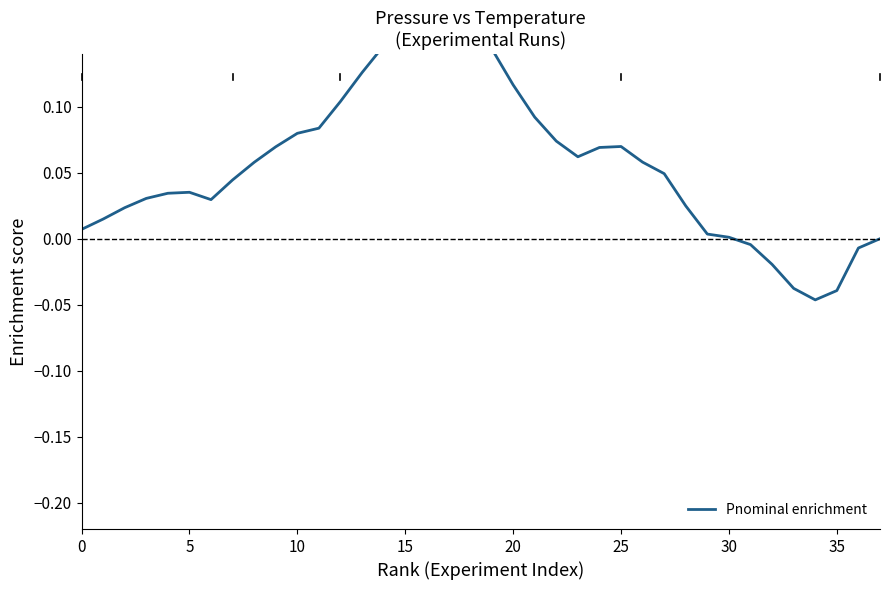

Which category has the lowest value across all series?

34